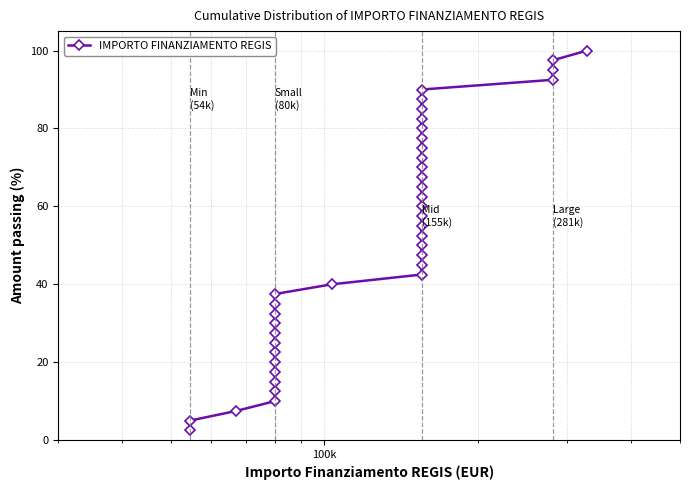

What is the difference between the second highest and second lowest values?

92.5